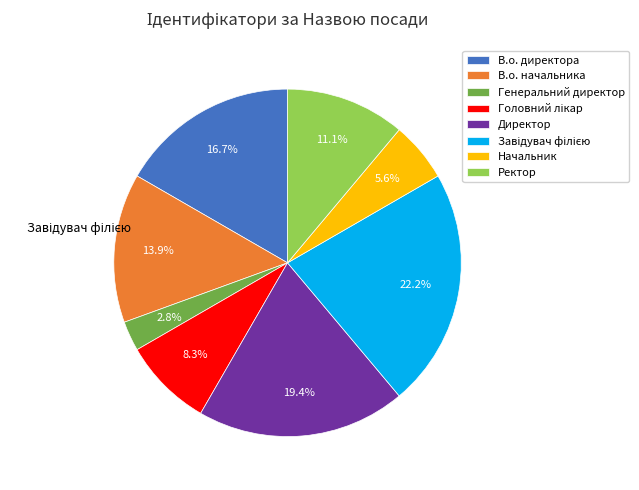

How many slices are in this pie chart?

8